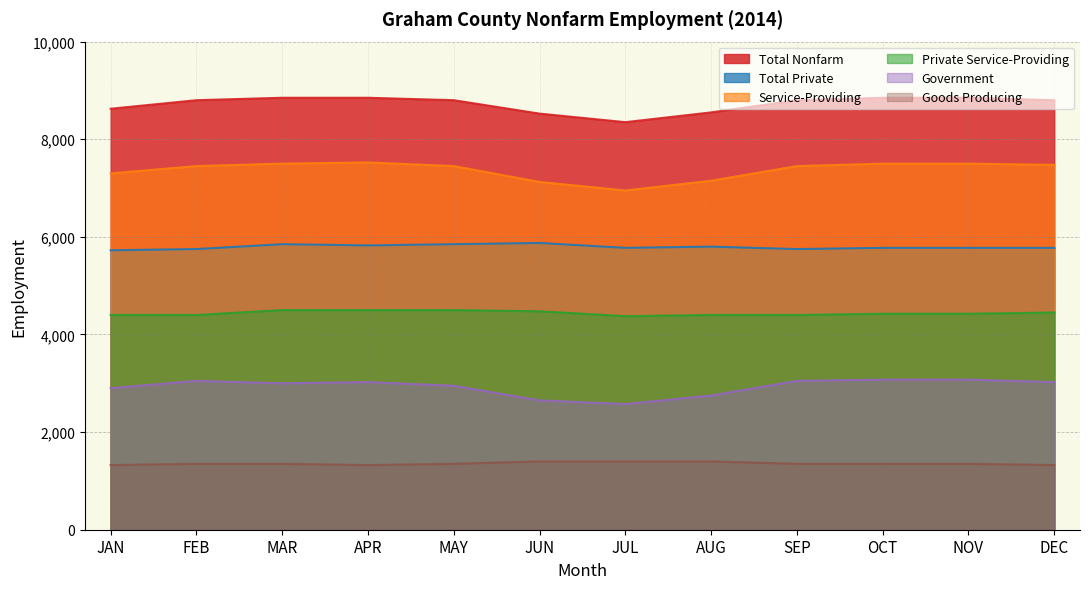

Reading right to left, extract all data points from this chart.

Total Nonfarm: DEC=8800	NOV=8850	OCT=8850	SEP=8800	AUG=8550	JUL=8350	JUN=8525	MAY=8800	APR=8850	MAR=8850	FEB=8800	JAN=8625
Total Private: DEC=5775	NOV=5775	OCT=5775	SEP=5750	AUG=5800	JUL=5775	JUN=5875	MAY=5850	APR=5825	MAR=5850	FEB=5750	JAN=5725
Service-Providing: DEC=7475	NOV=7500	OCT=7500	SEP=7450	AUG=7150	JUL=6950	JUN=7125	MAY=7450	APR=7525	MAR=7500	FEB=7450	JAN=7300
Private Service-Providing: DEC=4450	NOV=4425	OCT=4425	SEP=4400	AUG=4400	JUL=4375	JUN=4475	MAY=4500	APR=4500	MAR=4500	FEB=4400	JAN=4400
Government: DEC=3025	NOV=3075	OCT=3075	SEP=3050	AUG=2750	JUL=2575	JUN=2650	MAY=2950	APR=3025	MAR=3000	FEB=3050	JAN=2900
Goods Producing: DEC=1325	NOV=1350	OCT=1350	SEP=1350	AUG=1400	JUL=1400	JUN=1400	MAY=1350	APR=1325	MAR=1350	FEB=1350	JAN=1325